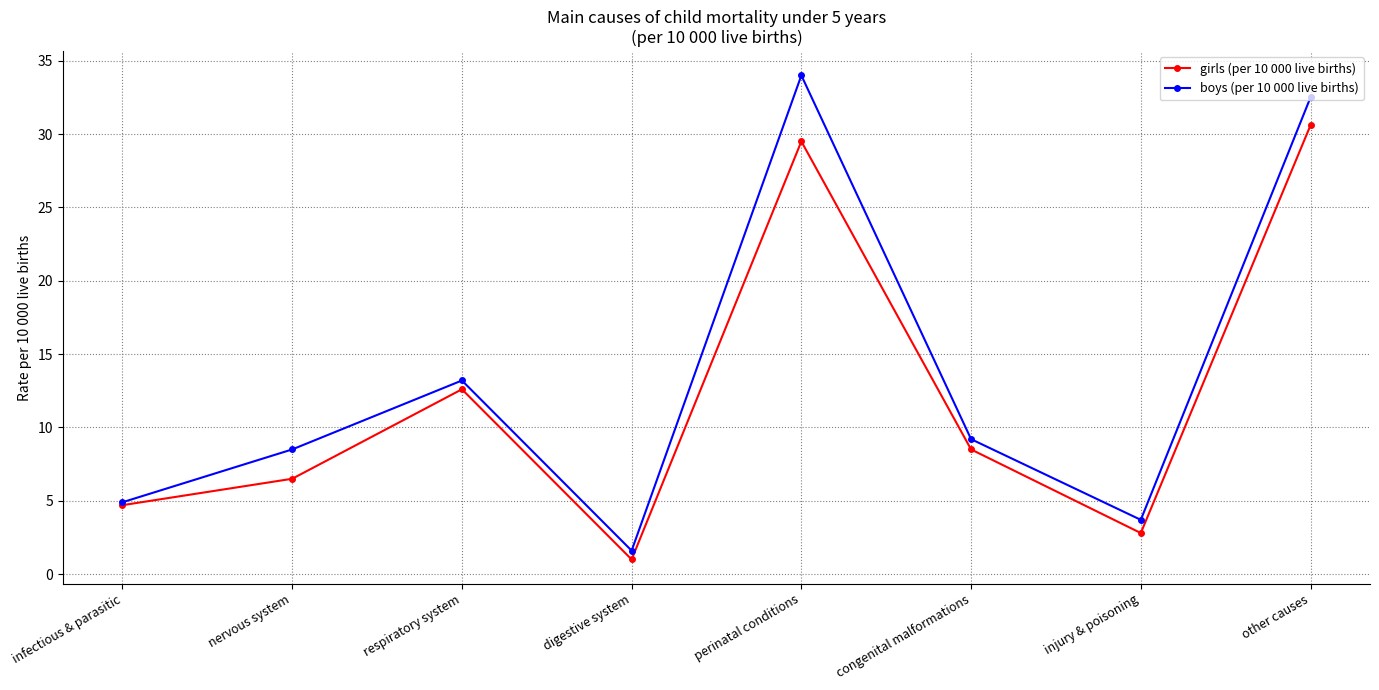

Is the value of girls (per 10 000 live births) at congenital malformations greater than the value of boys (per 10 000 live births) at injury & poisoning?

Yes